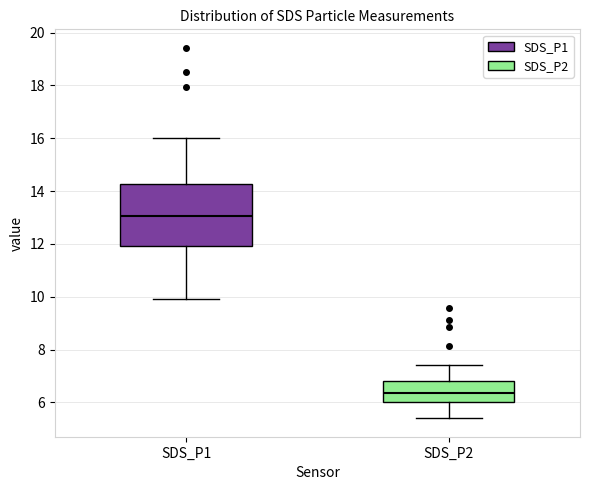

Which box has the lowest median line?

SDS_P2